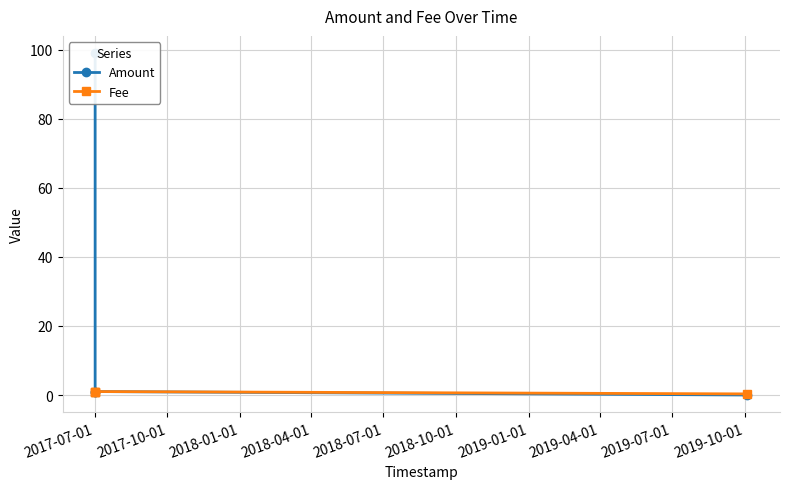

Reading right to left, what are all the values shown in this chart?

Amount: 0.0	1.0	1.0	99.0
Fee: 0.3	1.0	1.0	1.0